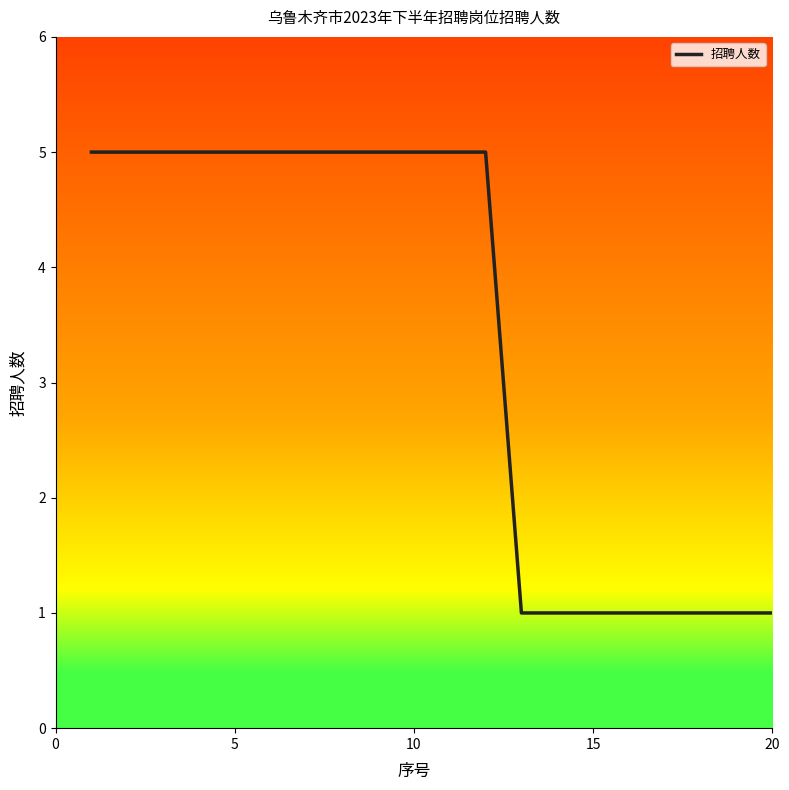

What is the difference between the maximum and minimum values?

4